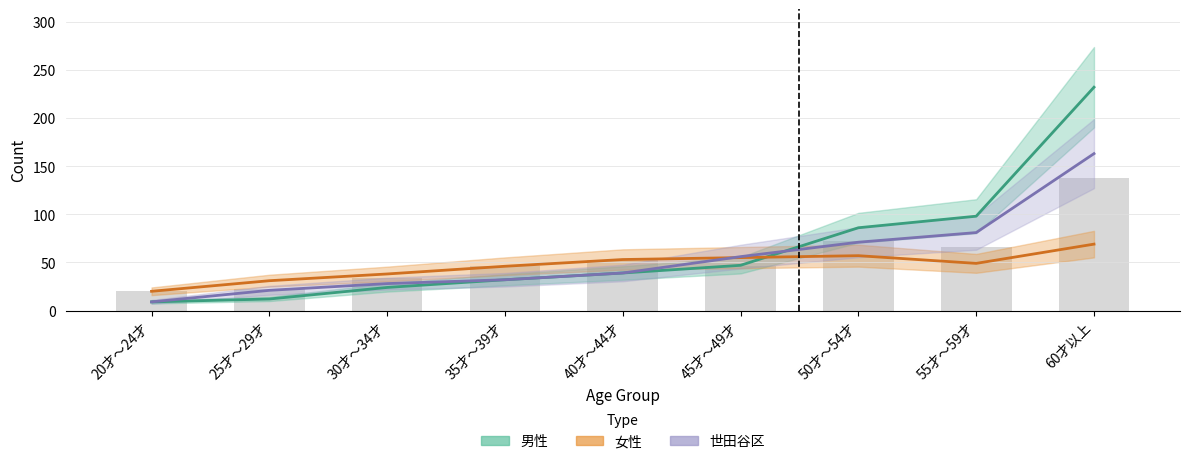

What is the difference between the 女性 values at 55才～59才 and 45才～49才?

6